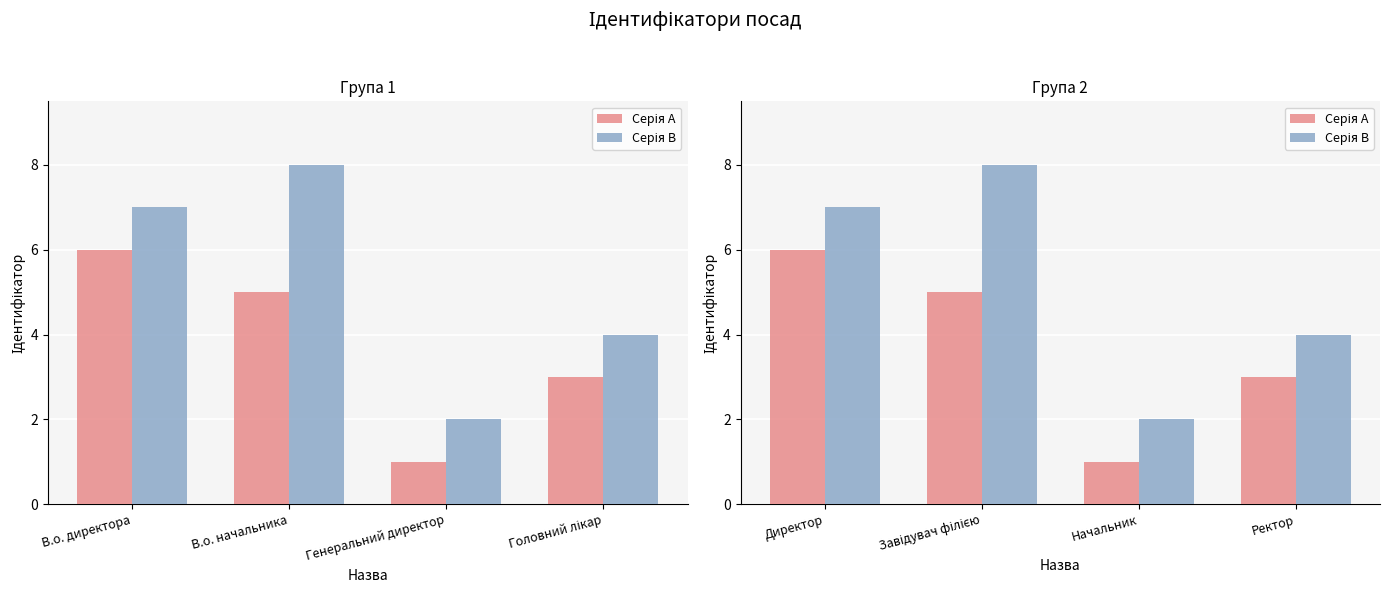

What is the average value of the Серія A series?

4